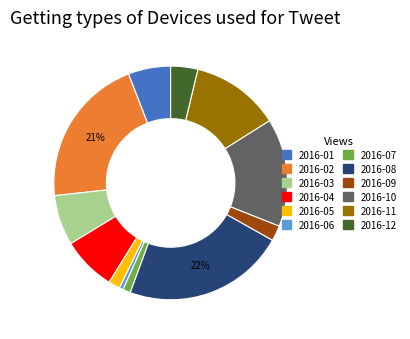

Is it true that 2016-03 is 1% of the pie?

False